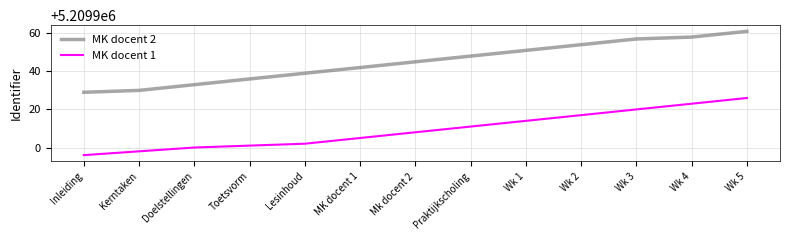

What are all the series names shown in the legend?

MK docent 2, MK docent 1